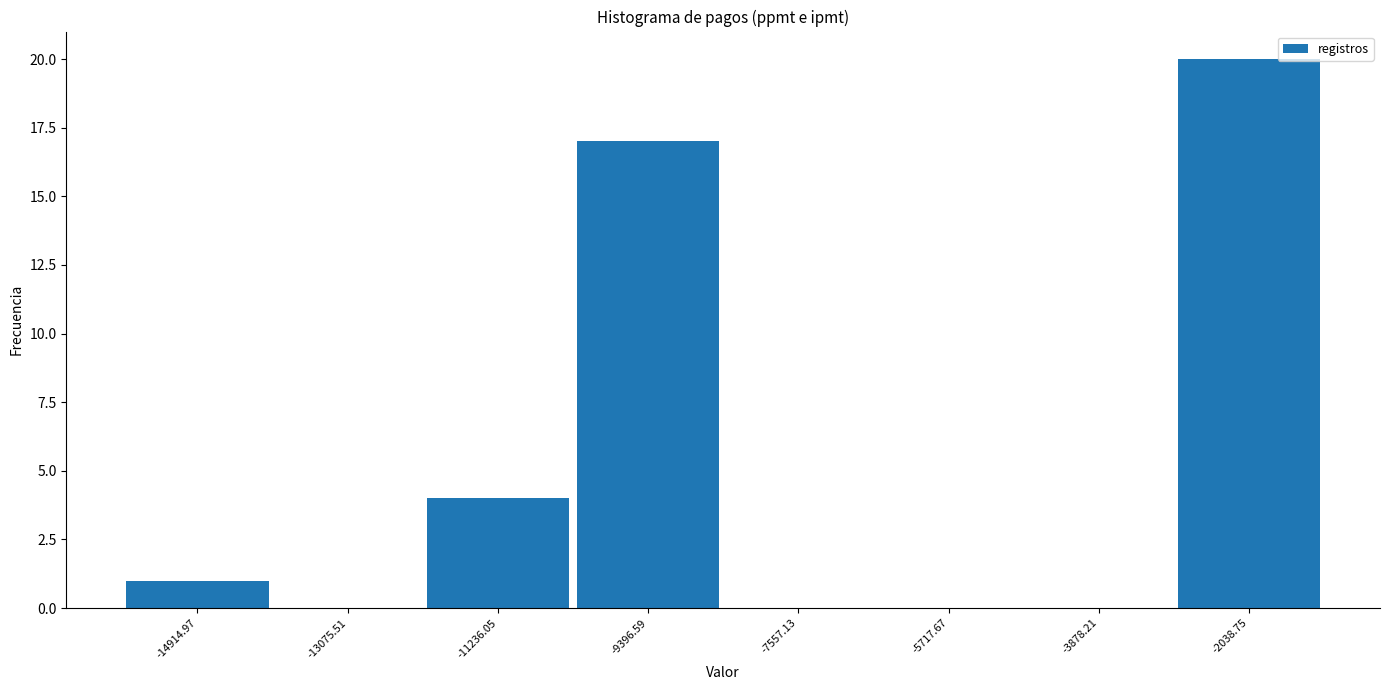

Reading left to right, list every bar in this chart as the range it spans on the x-axis followed by its height. Neither the bar edges nor the heights are printed on the chart, so give them approximately, as read against the axes.

-15800 to -14000: 1
-14000 to -12200: 0
-12200 to -10400: 4
-10400 to -8400: 17
-8400 to -6600: 0
-6600 to -4800: 0
-4800 to -3000: 0
-3000 to -1200: 20